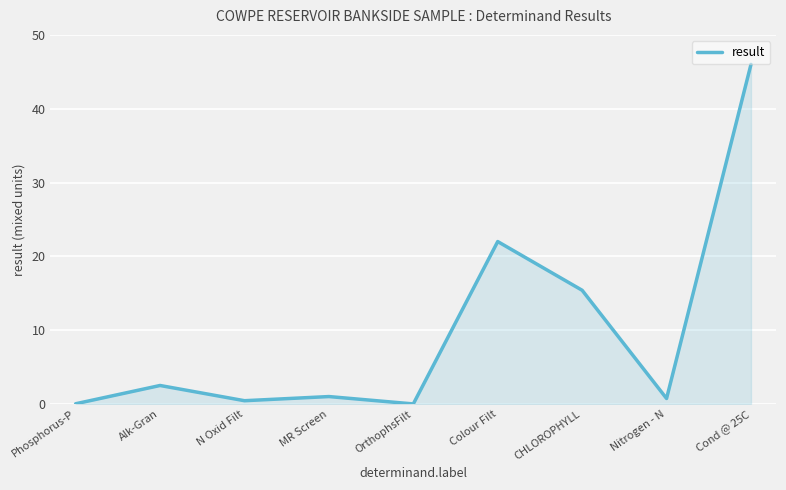

Between MR Screen and Colour Filt, which is larger?

Colour Filt